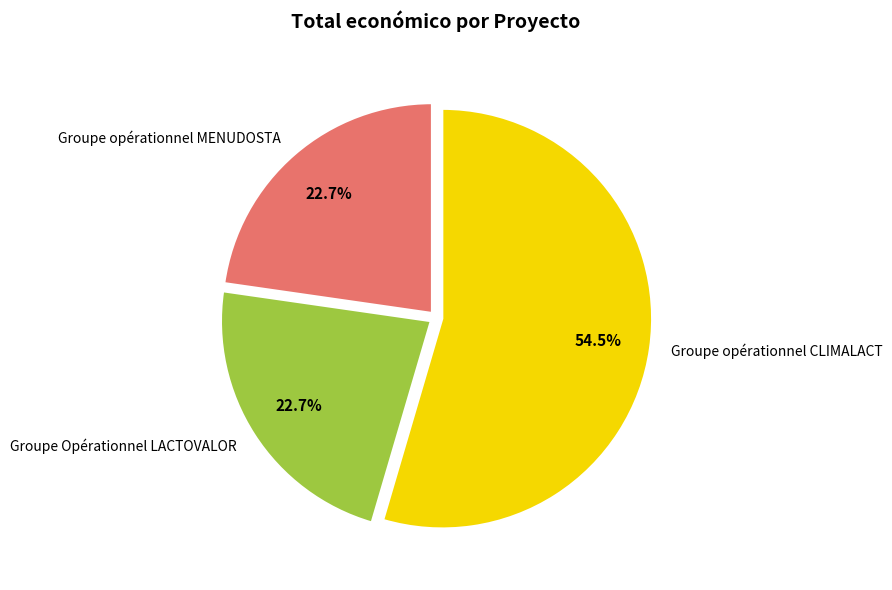

Which slice represents more than half of the pie?

Groupe opérationnel CLIMALACT